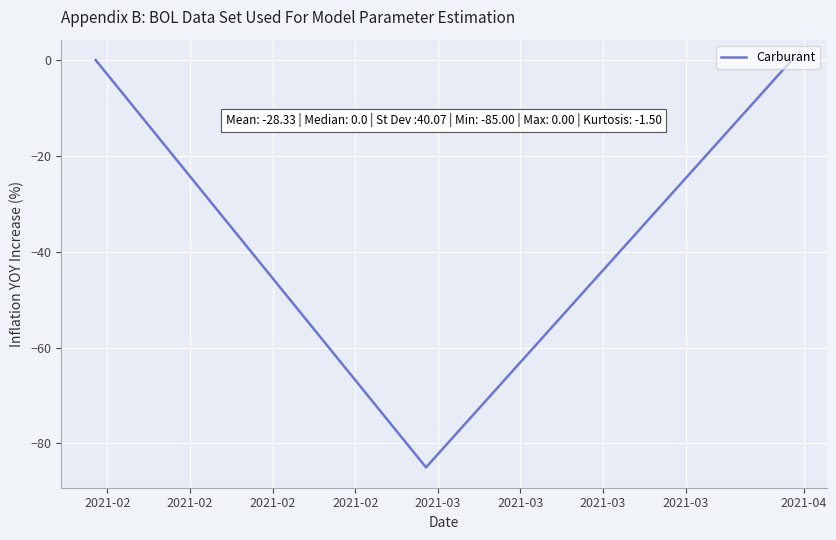

What is the average value?

-28